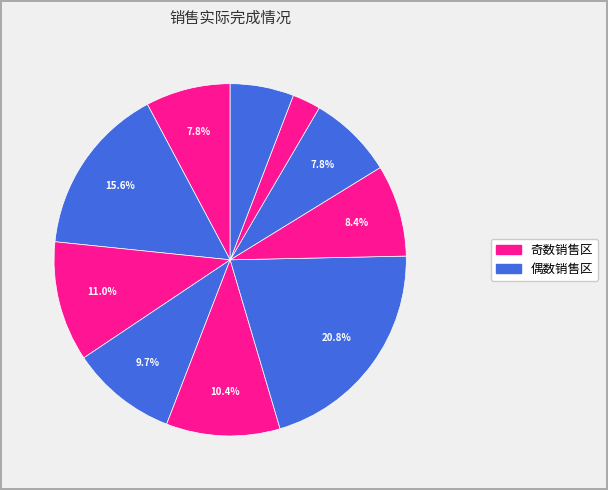

How many segments does this pie chart have?

10